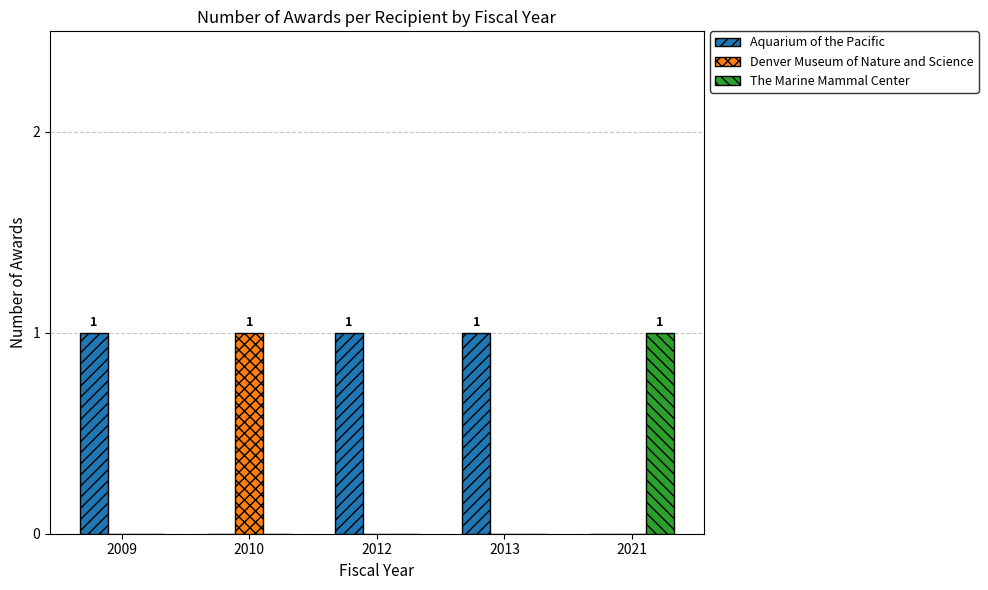

Which category has the highest value in the Denver Museum of Nature and Science series?

2010